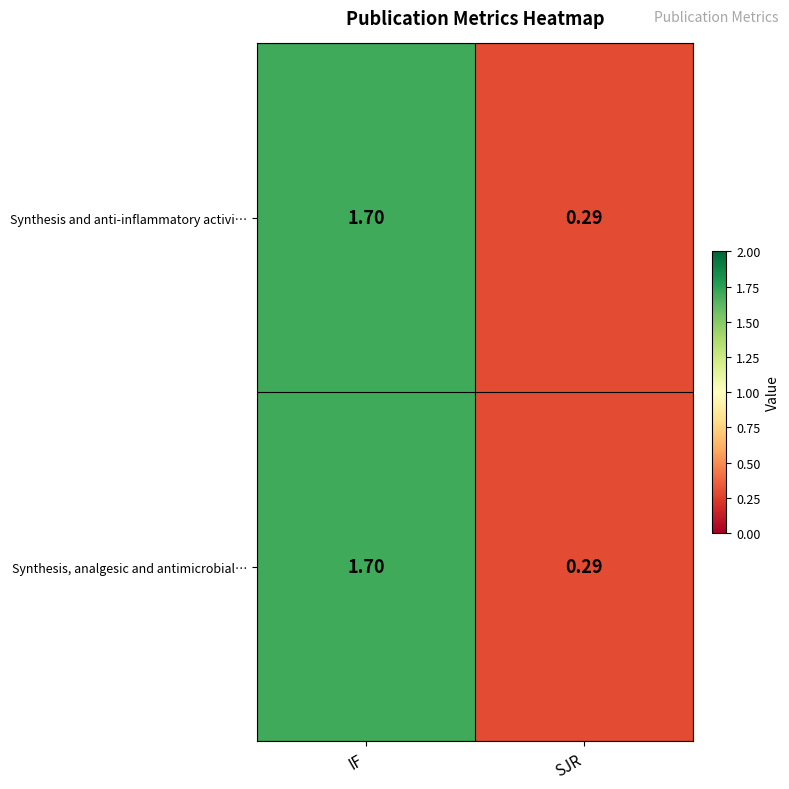

At which label does Synthesis, analgesic and antimicrobial… first exceed 1?

IF